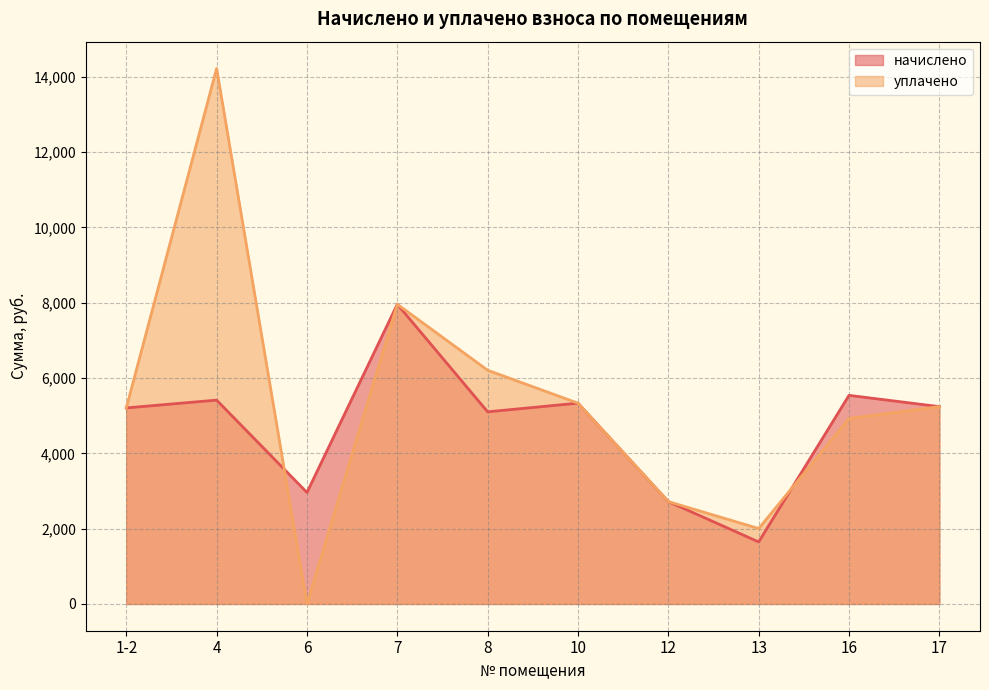

What is the difference between the maximum and minimum values in the уплачено series?

14224.5